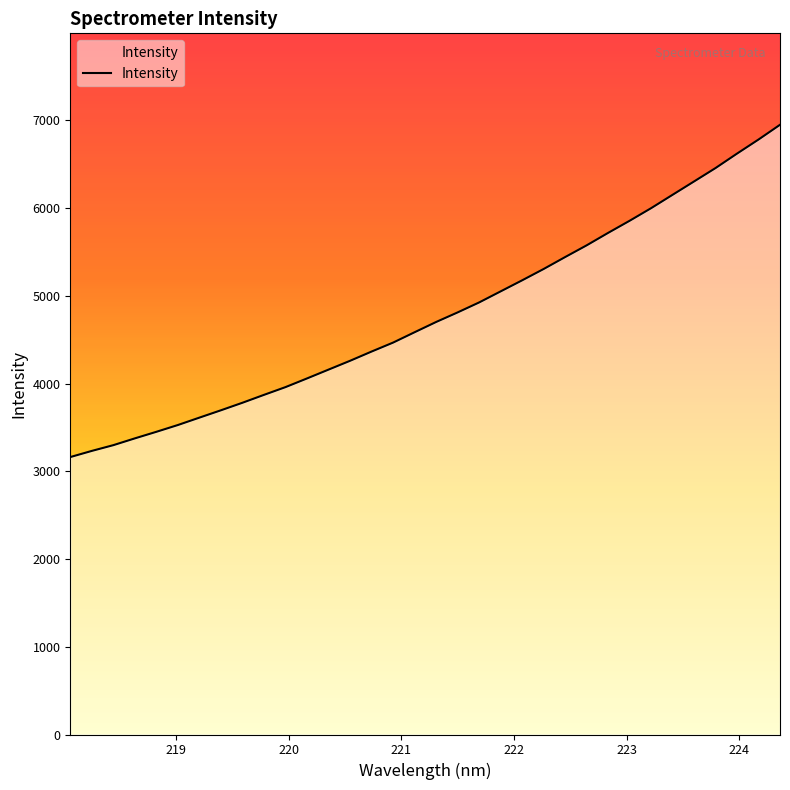

What is the smallest value displayed?

3162.9